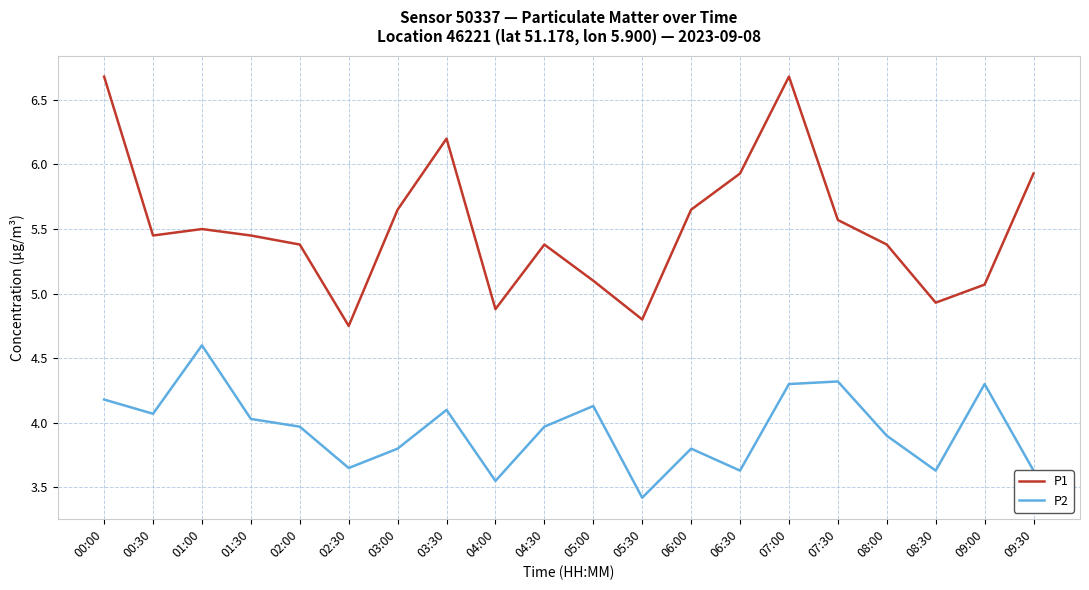

Is it true that P1 equals 2.9 at 05:30?

False